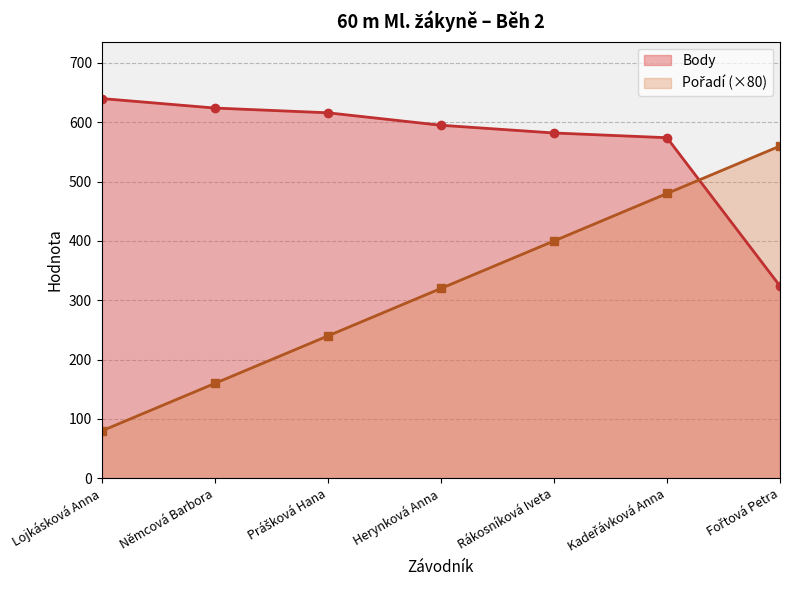

Which category has the lowest value across all series?

Lojkásková Anna